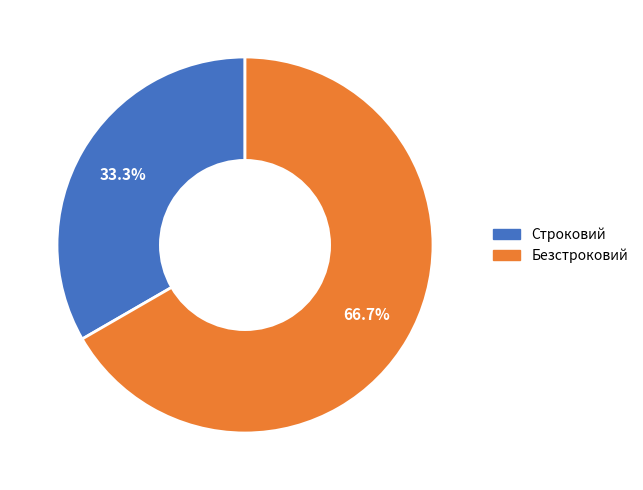

Approximately how many times larger is the value at Строковий compared to Безстроковий?

0.5